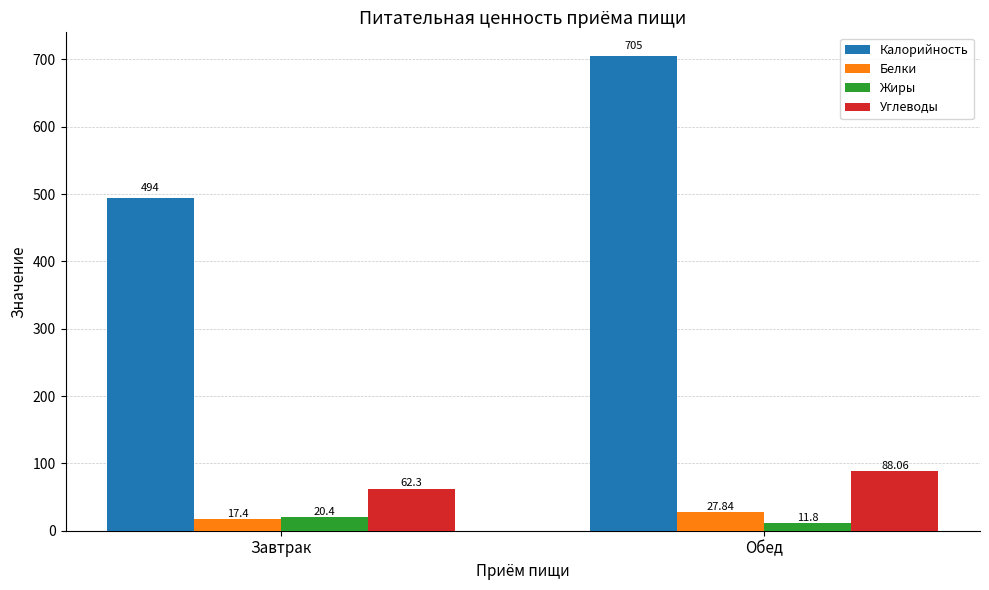

At how many categories does at least one series exceed 600?

1